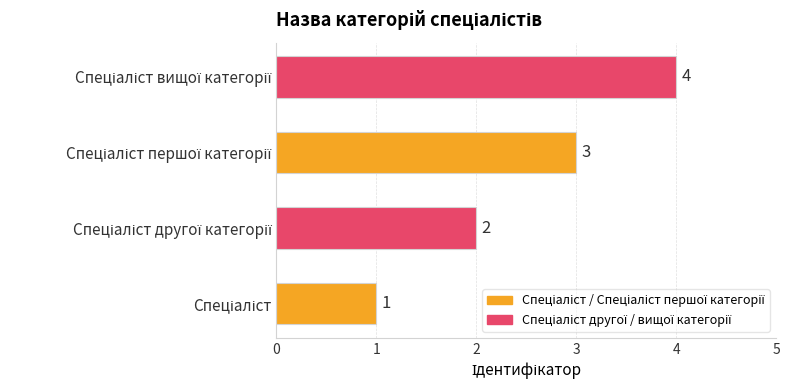

What is the greatest value displayed?

4